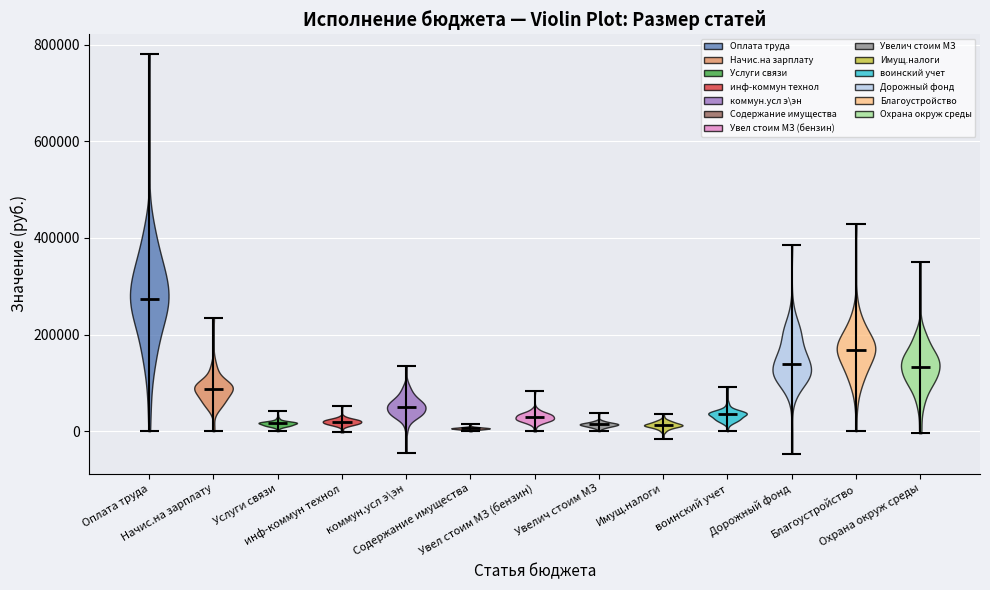

Which violin has the highest median line?

Оплата труда